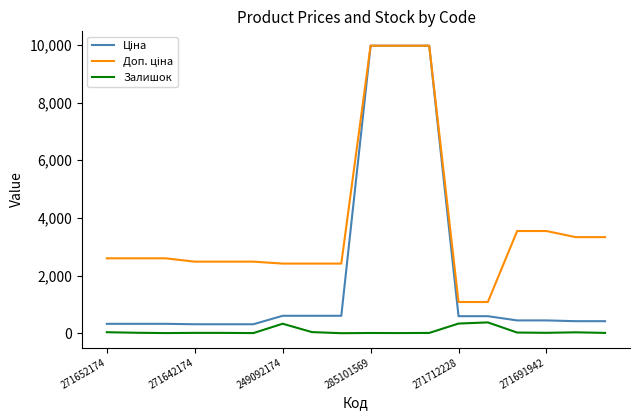

Is this an area chart (filled region under the line)?

No